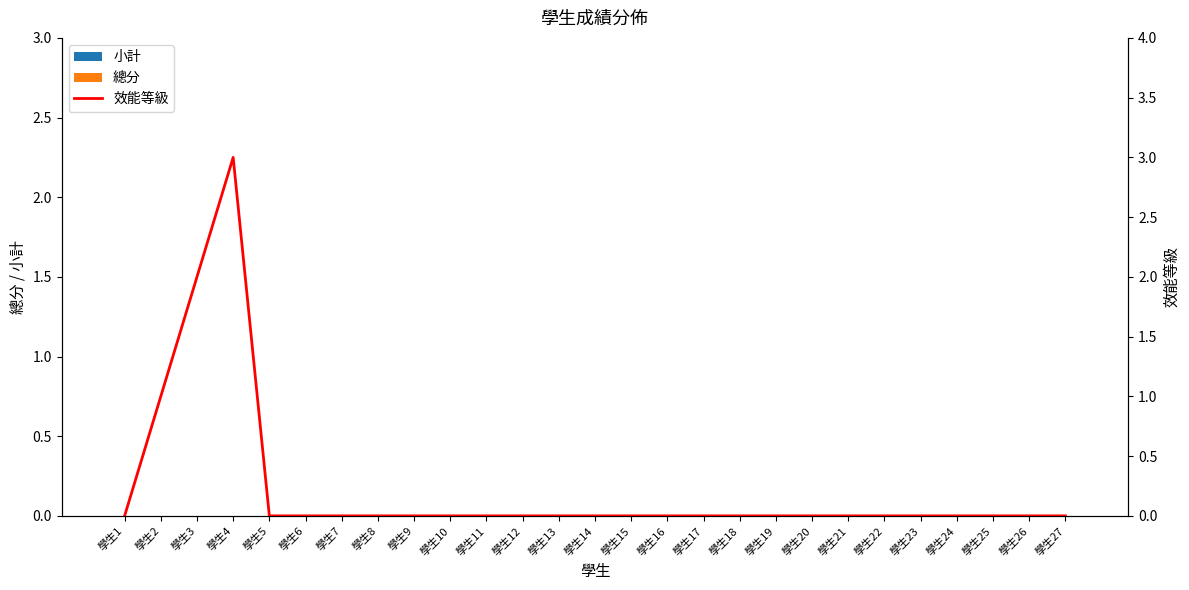

Between 學生8 and 學生14, which series saw the biggest shift?

小計